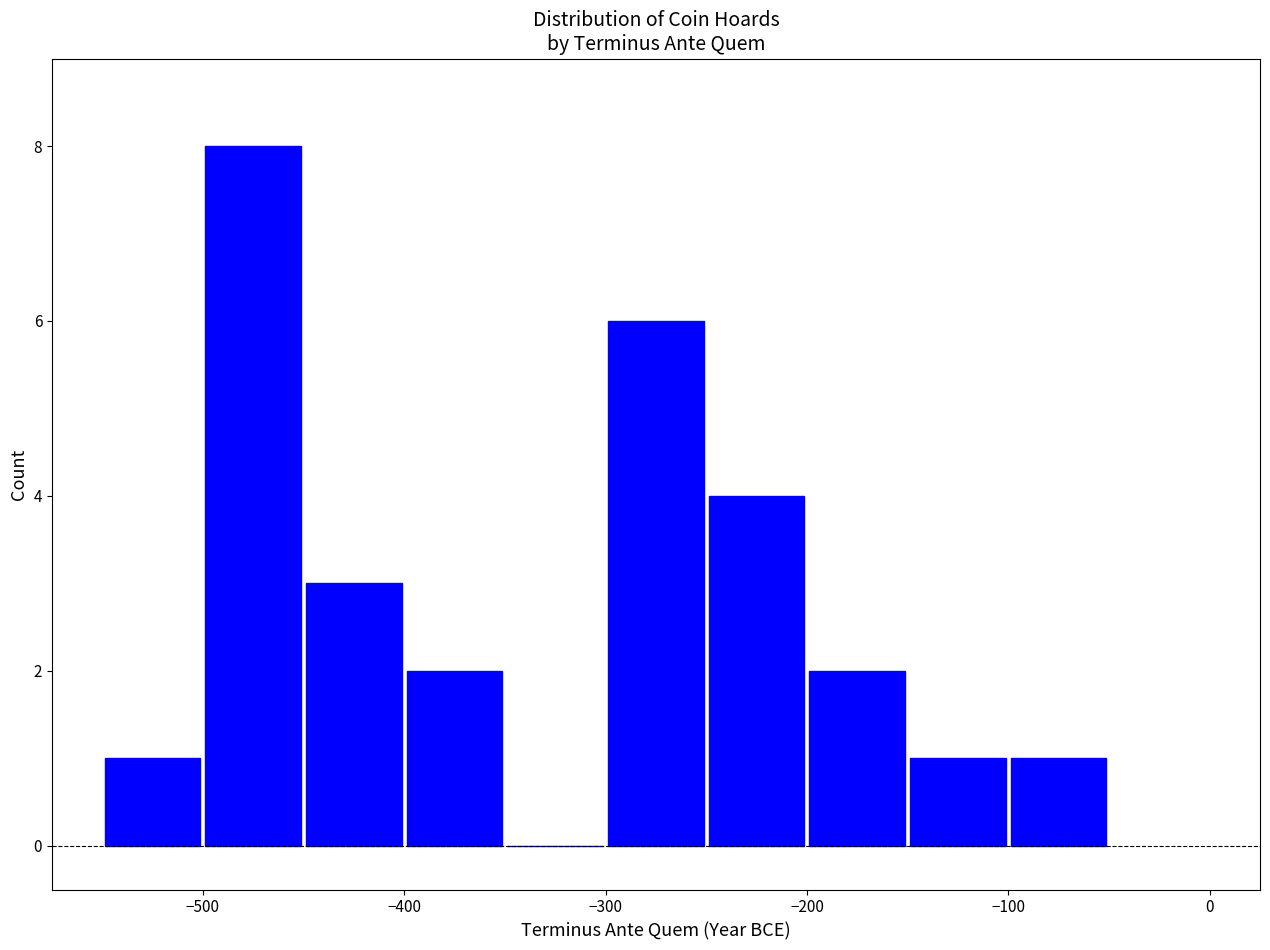

Reading left to right, transcribe this chart: for each bar, give the range it covers on the x-axis and its height. The values are not printed on the chart, so give them approximately, as read against the axis.

-550 to -500: 1
-500 to -450: 8
-450 to -400: 3
-400 to -350: 2
-350 to -300: 0
-300 to -250: 6
-250 to -200: 4
-200 to -150: 2
-150 to -100: 1
-100 to -50: 1